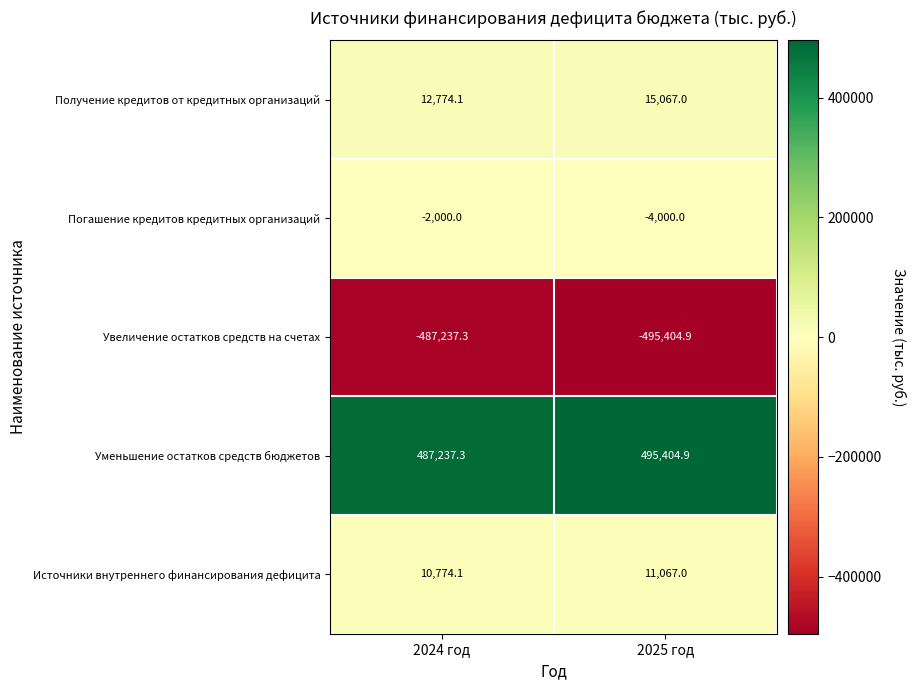

True or false: Погашение кредитов кредитных организаций has a value of -2527.8 at 2025 год.

False